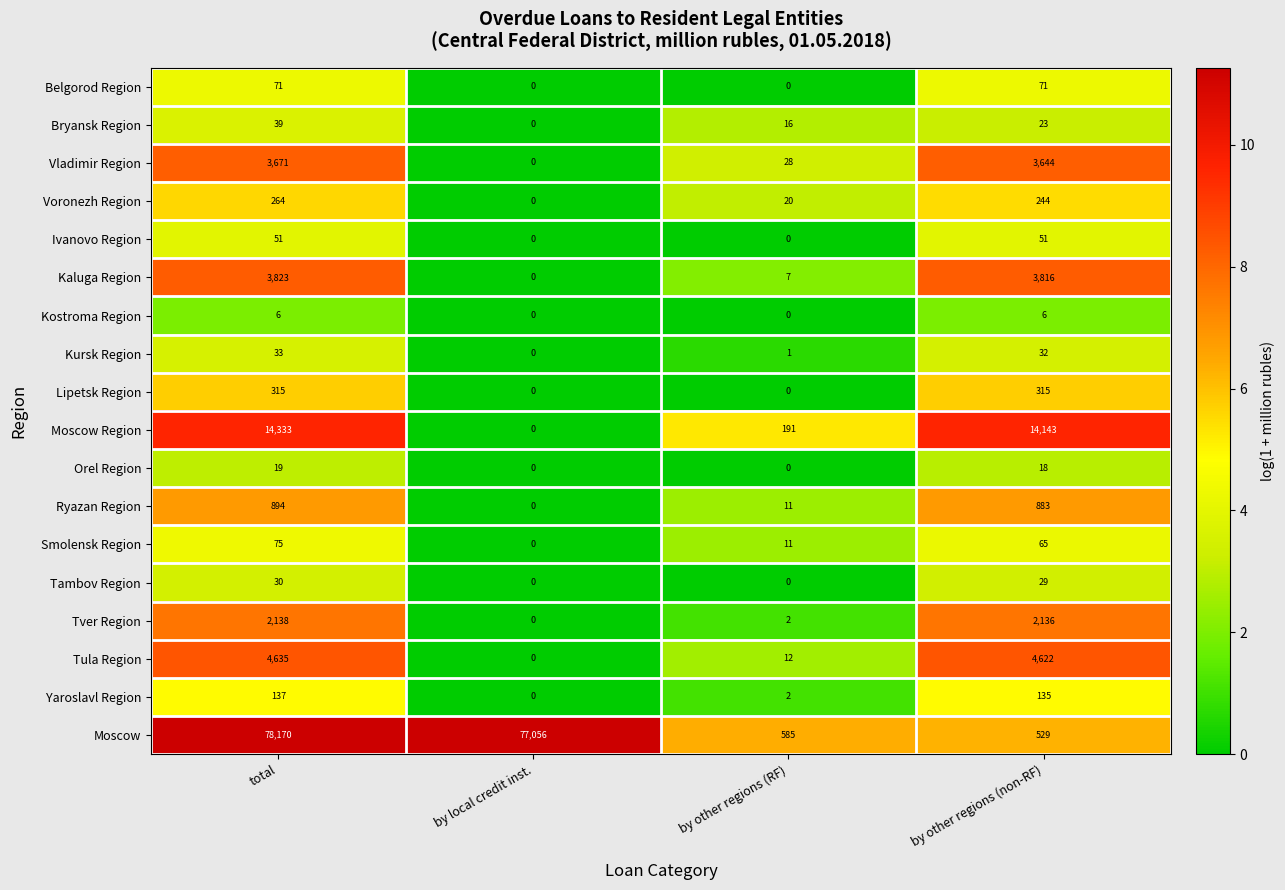

Is it true that Tula Region equals 2455 at by local credit inst.?

False